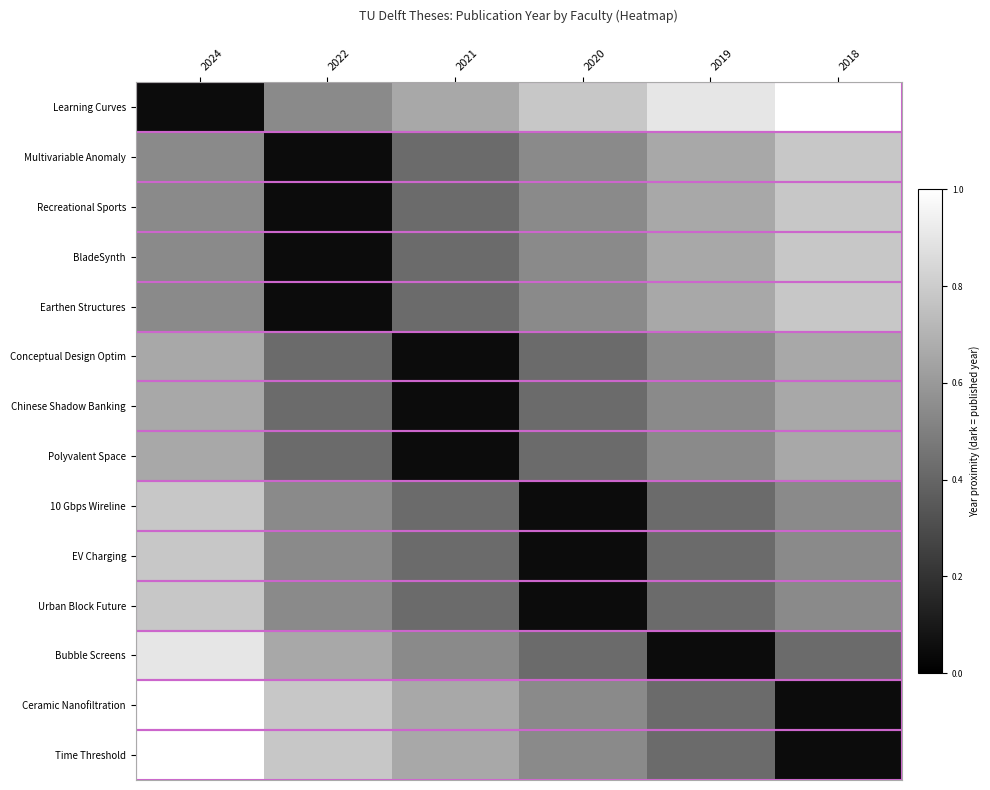

Which category has the highest value across all series?

2018